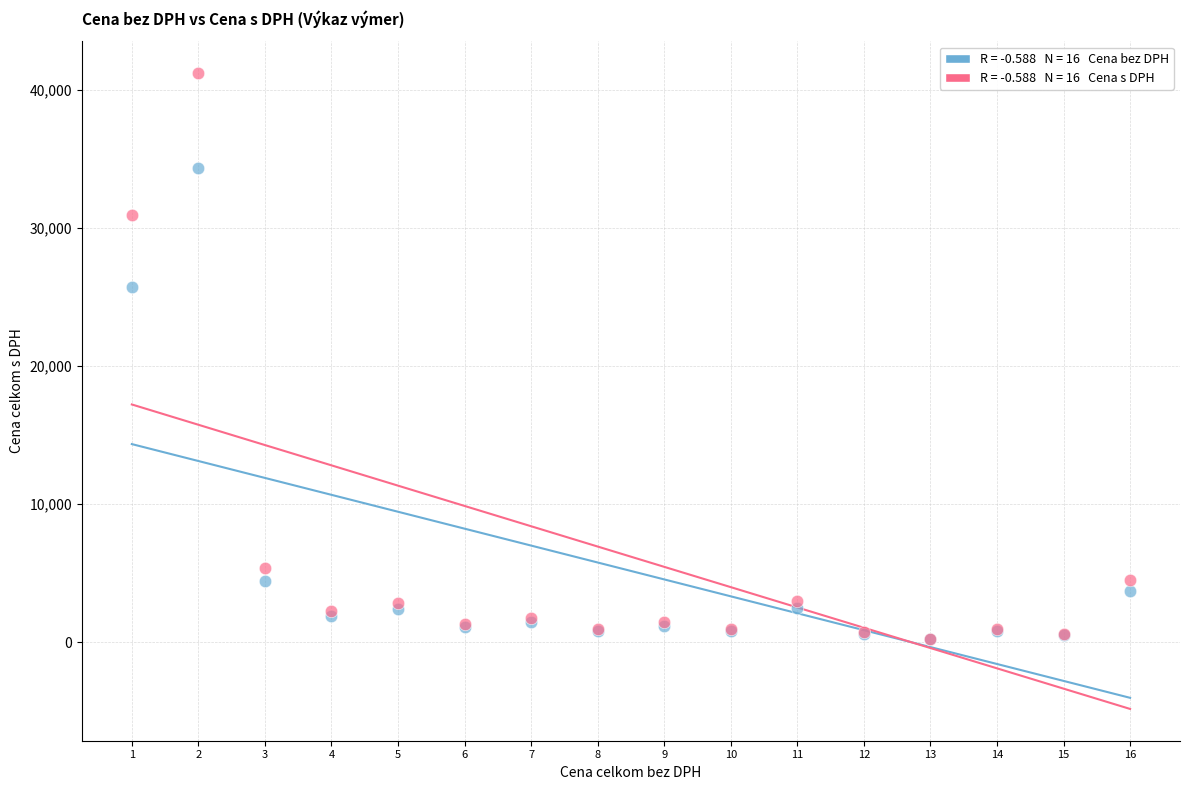

Across all series, what Y value is closest to 20716?

25770